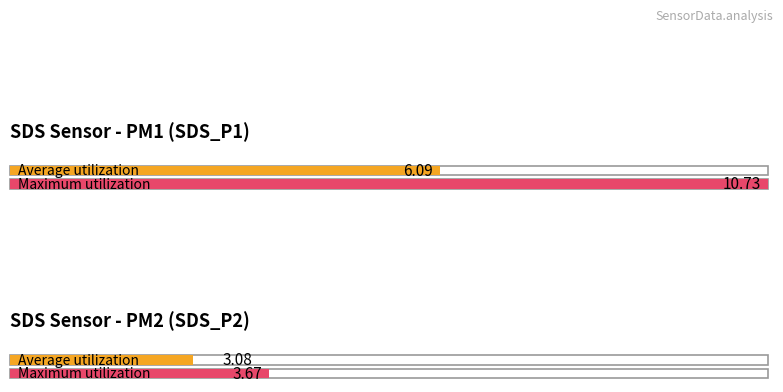

At 00:20, list the series in order from largest to smallest.

SDS_P1, SDS_P2